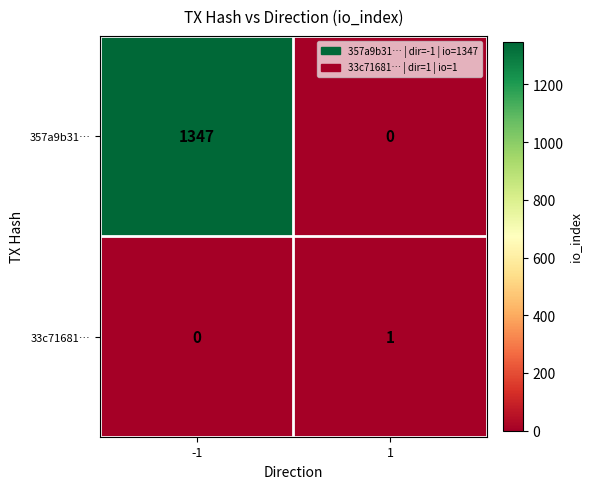

What is the spread (max minus min) of values at 1?

1